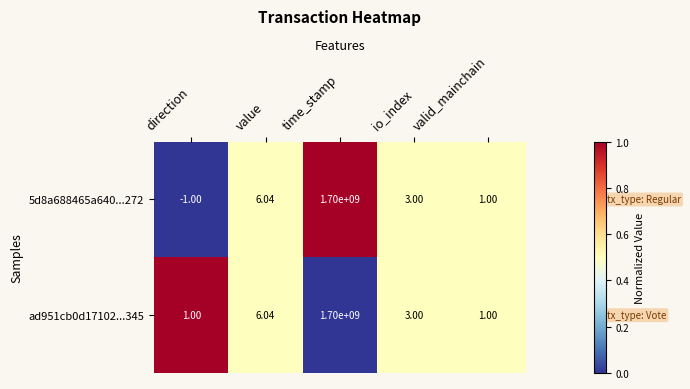

Which series has the largest total across all categories?

ad951cb0d17102...345